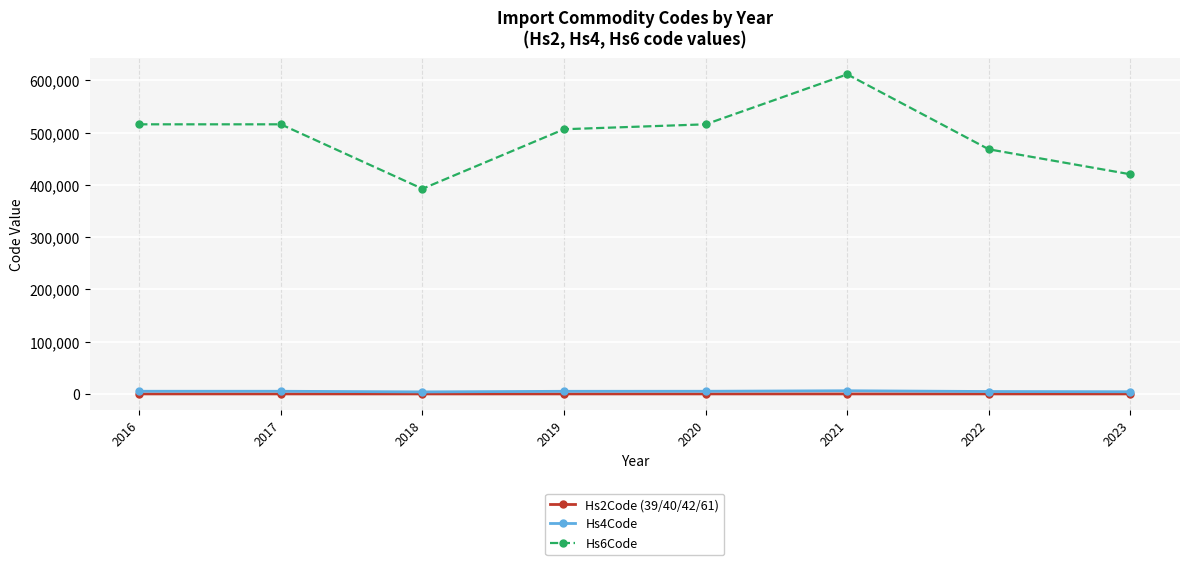

True or false: Hs6Code has more than 0 interior local peaks.

True